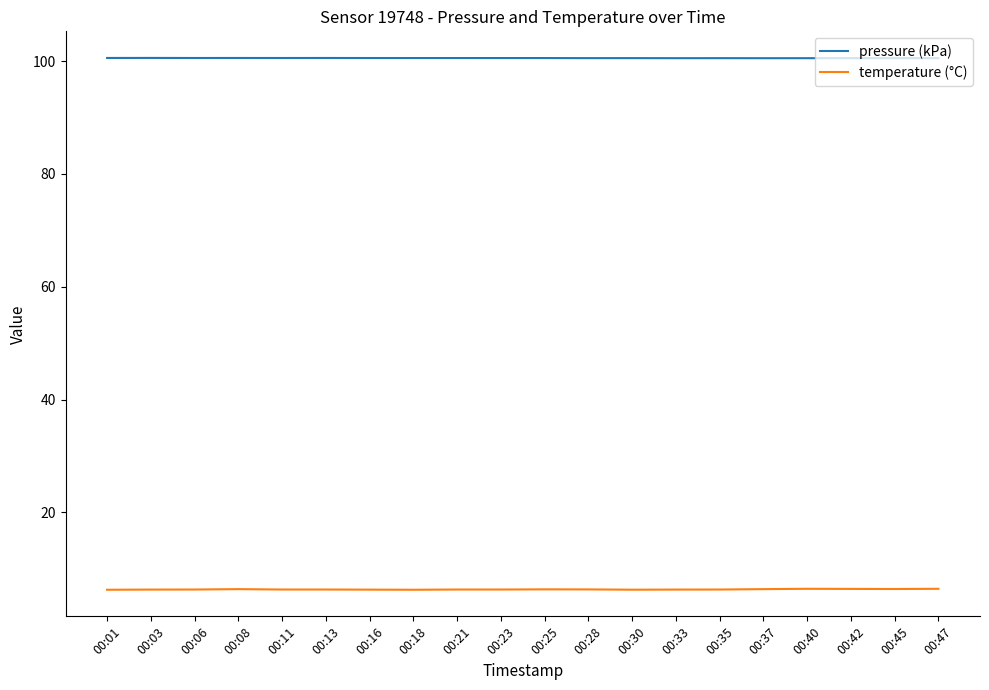

What is the minimum value for temperature (°C)?

6.3